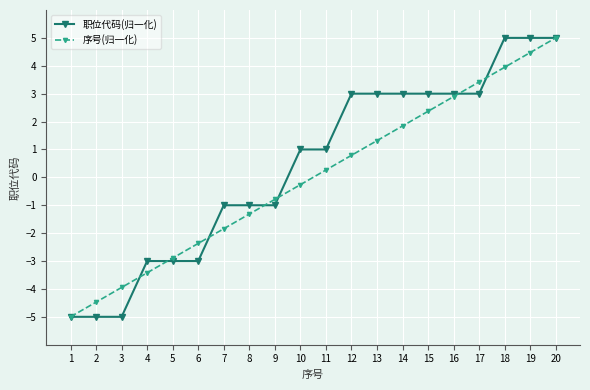

Where does the 序号(归一化) series first go above 0?

11